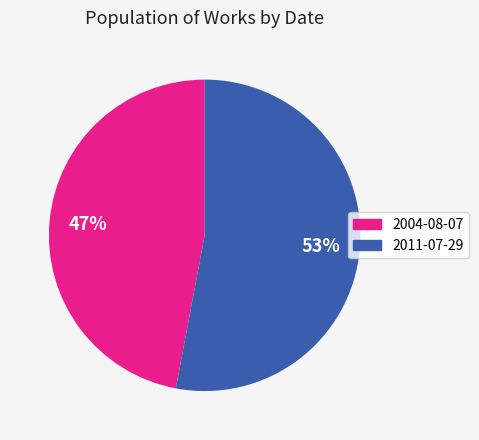

Combined, do 2004-08-07 and 2011-07-29 account for over 50%?

Yes